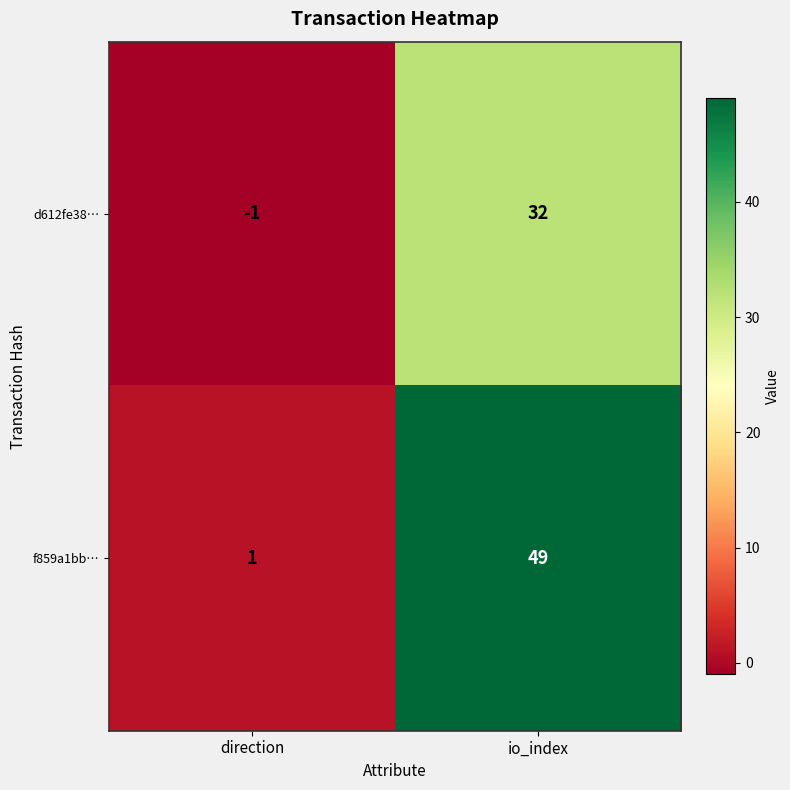

At which category does the chart reach its minimum across all series?

direction